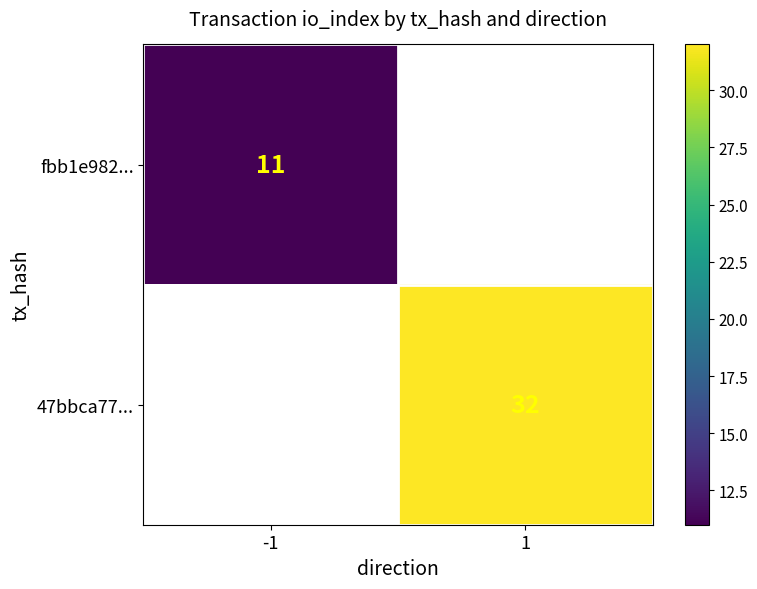

Which category has the highest value in the 47bbca77... series?

-1